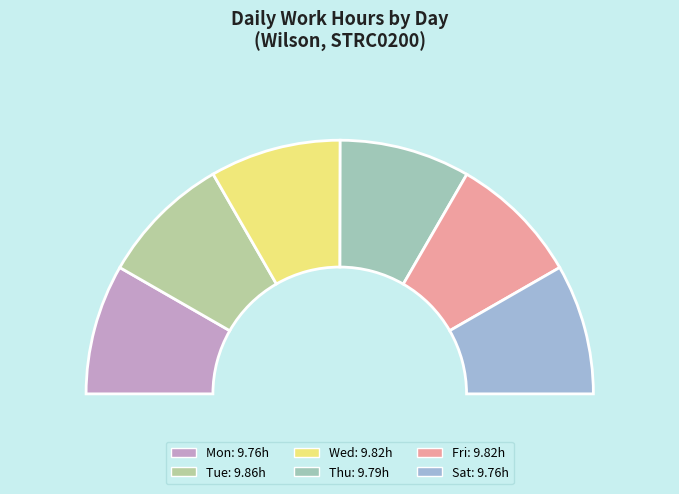

What is the ratio of the value at Wed to the value at Fri?

1.0